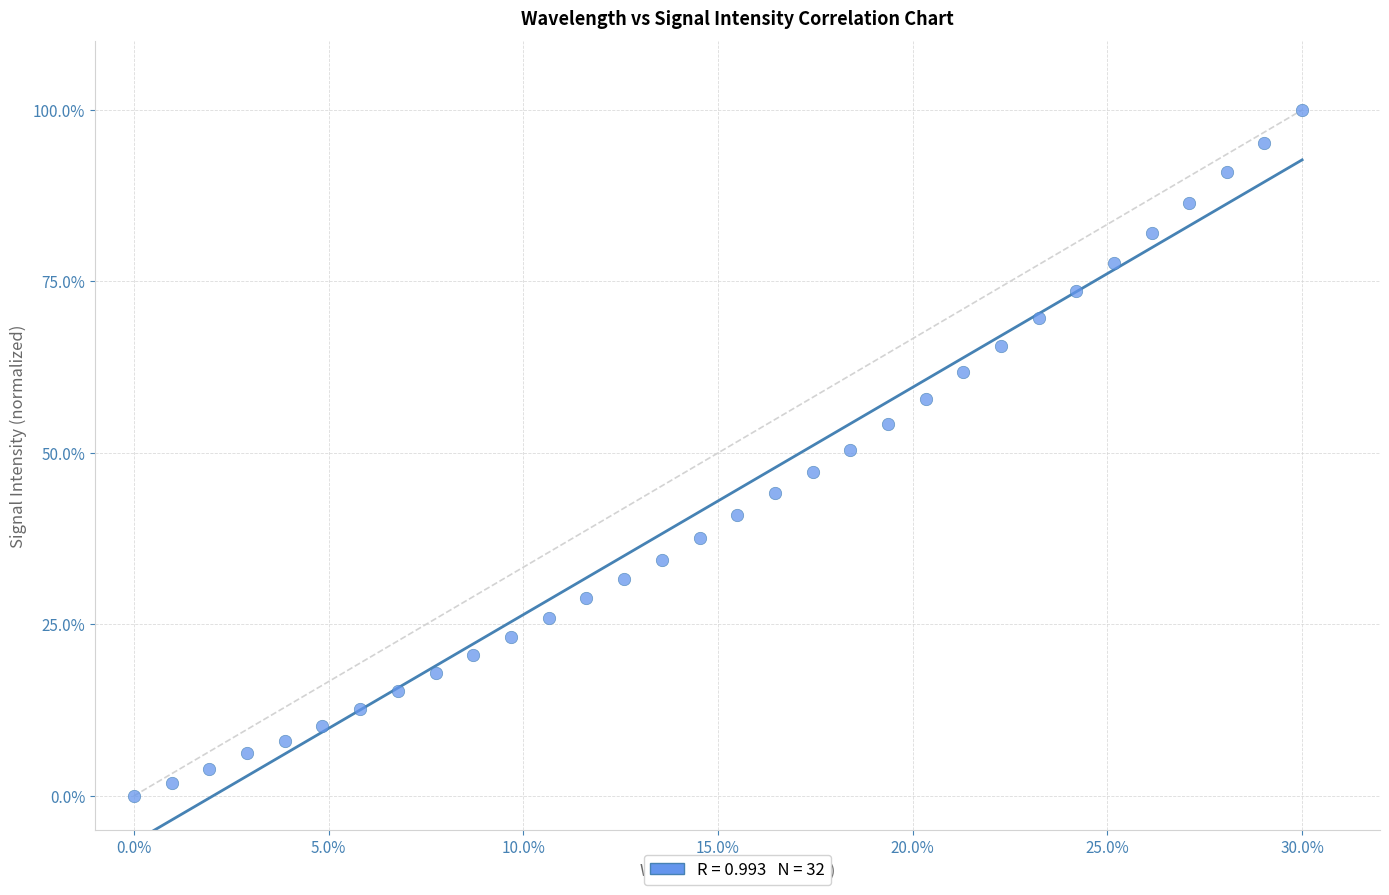

What is the range of X values (max minus min)?

30.0